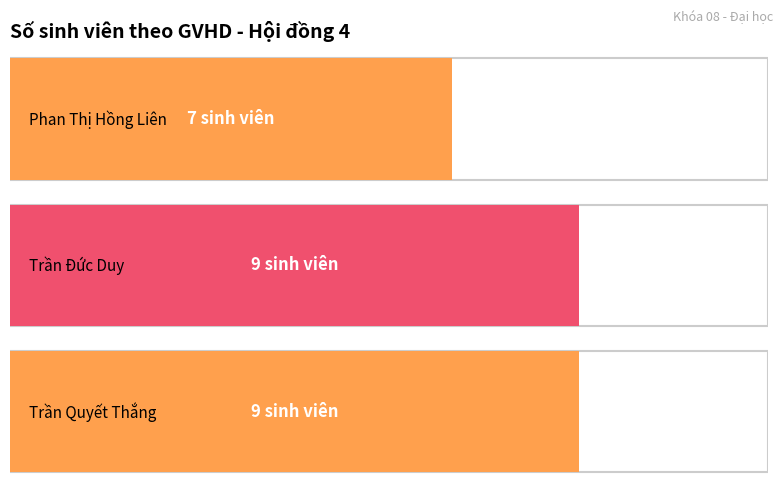

Reading left to right, extract all data points from this chart.

7	9	9